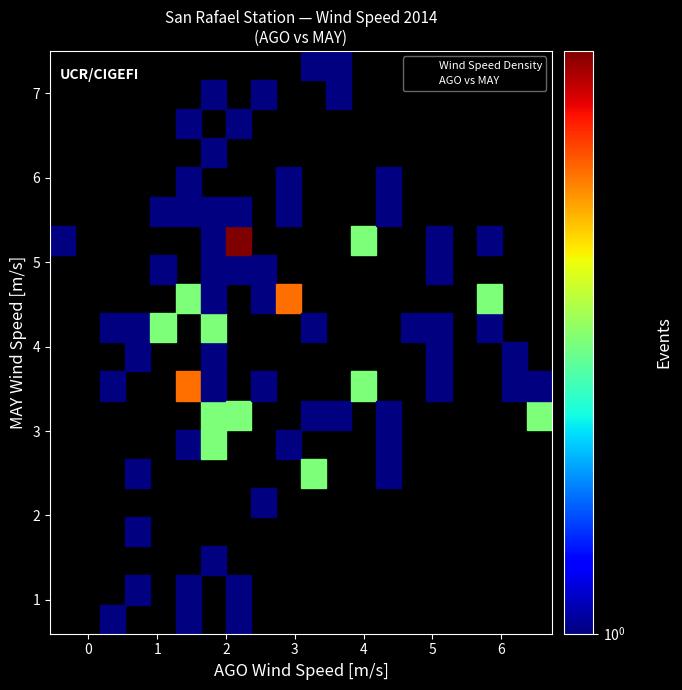

What Y value in the scatter plot is closest to 4?

3.9